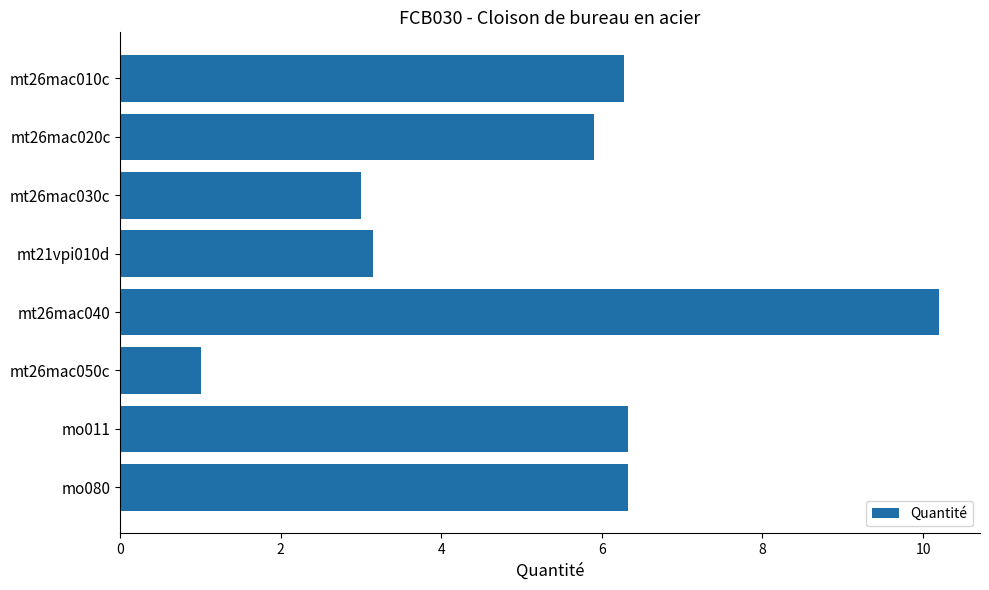

What is the maximum value shown in the chart?

10.2